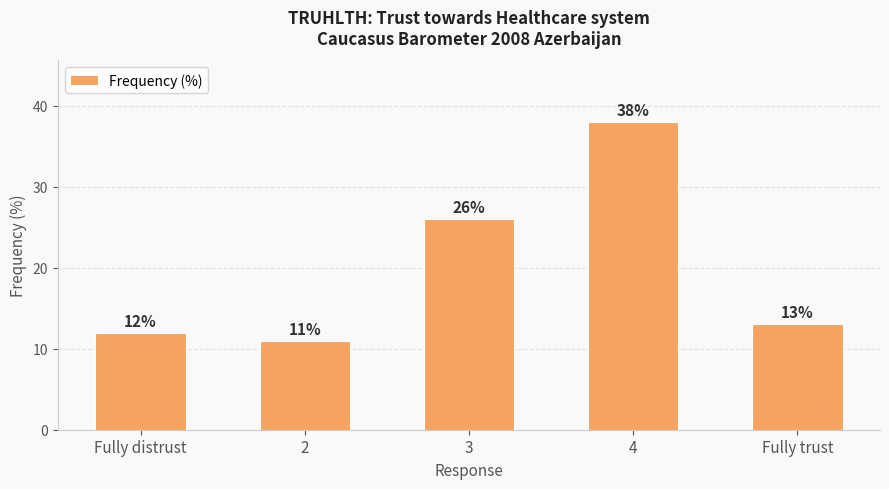

What is the label of the 3rd bar from the left?

3